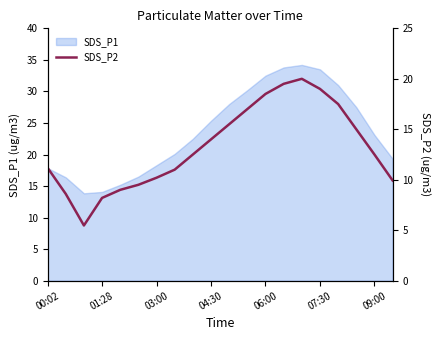

What is the highest value of the SDS_P1 series?

34.2